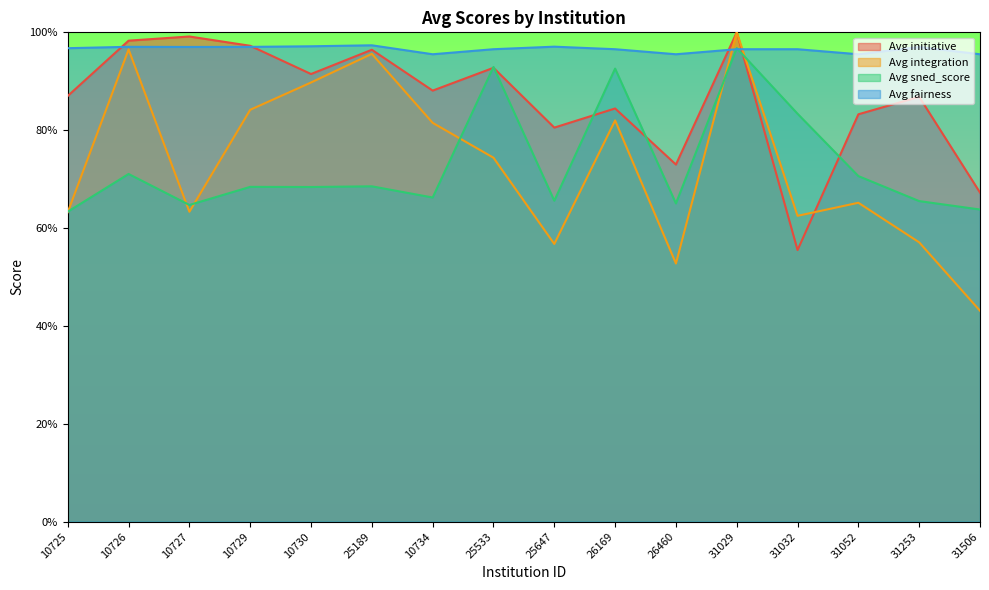

What is the label of the 3rd point from the left?

10727